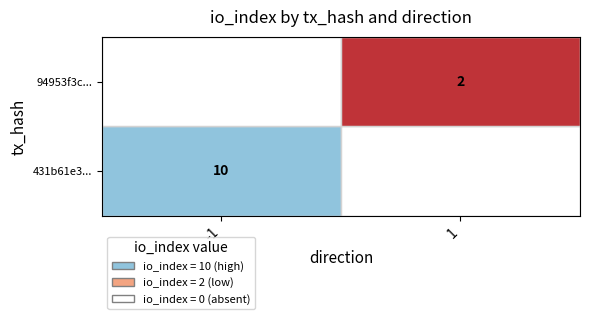

Reading left to right, what are all the values shown in this chart?

431b61e3...: direction=-1	io_index=10
94953f3c...: direction=1	io_index=2